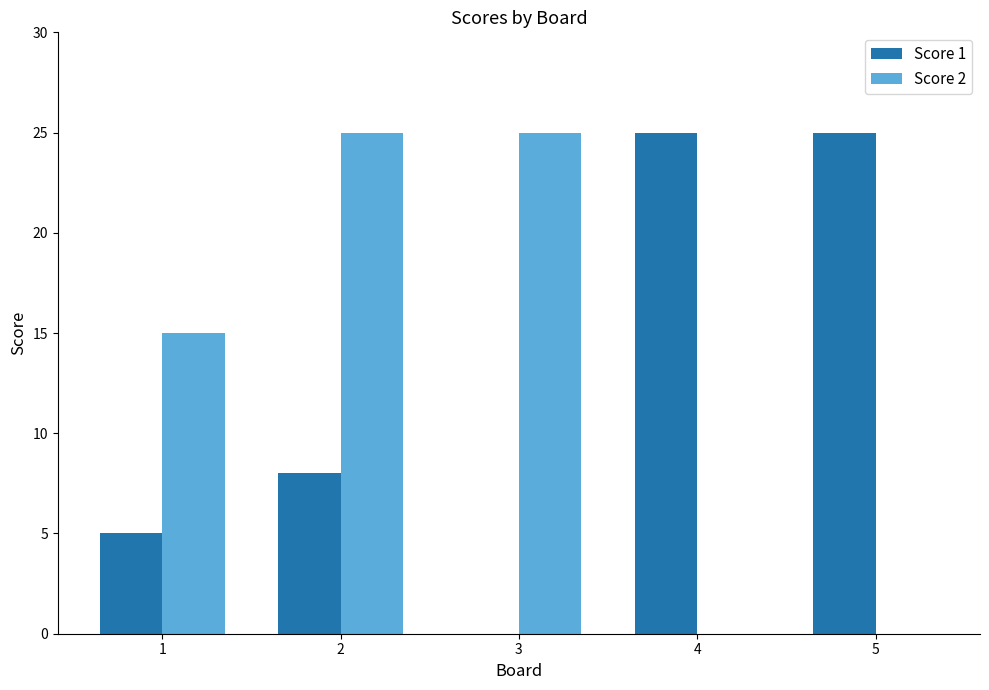

Which series changed the most between 2 and 4?

Score 2